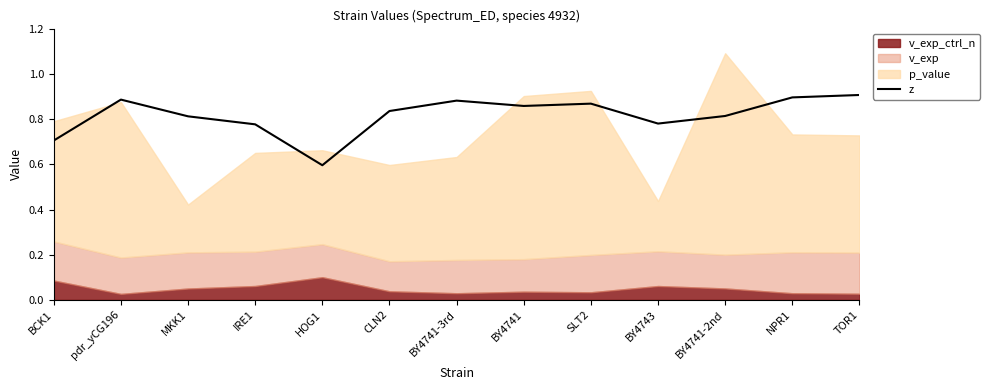

Which has a higher value, CLN2 or SLT2?

SLT2